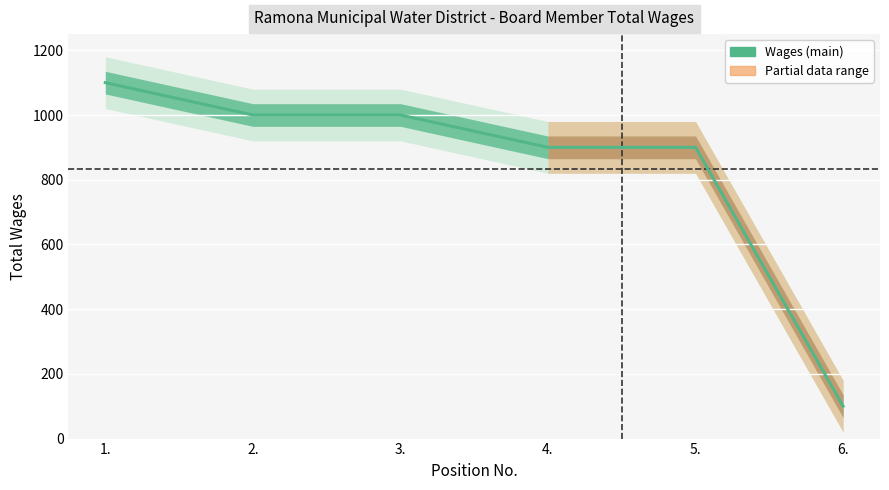

List the labels in order of value, largest first.

1., 2., 3., 4., 5., 6.